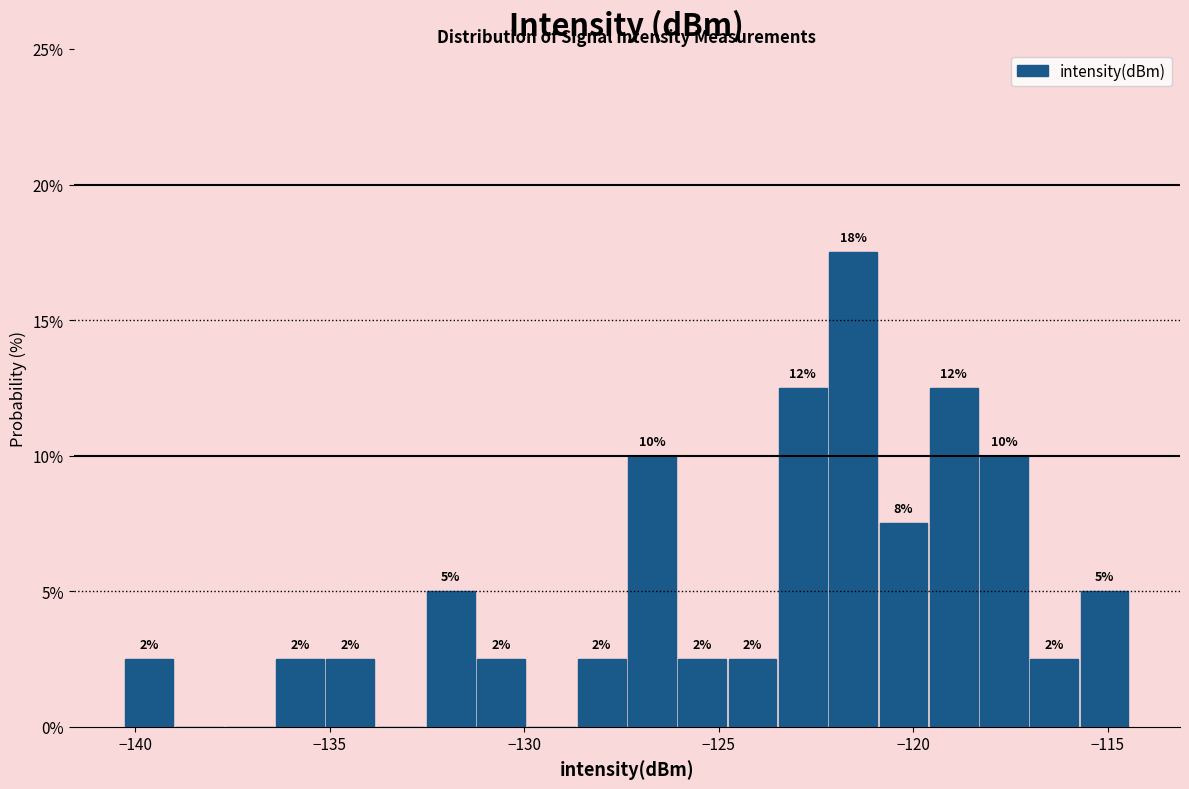

Read against the x-axis, roughly where is the centre of the tallest bar?

-121.5